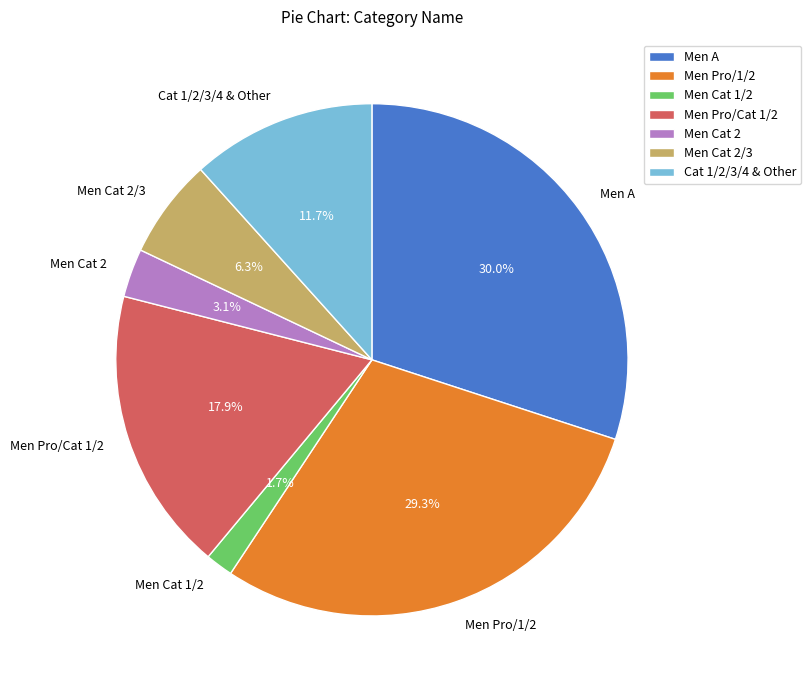

Approximately how many times larger is the value at Men A compared to Men Pro/1/2?

1.0